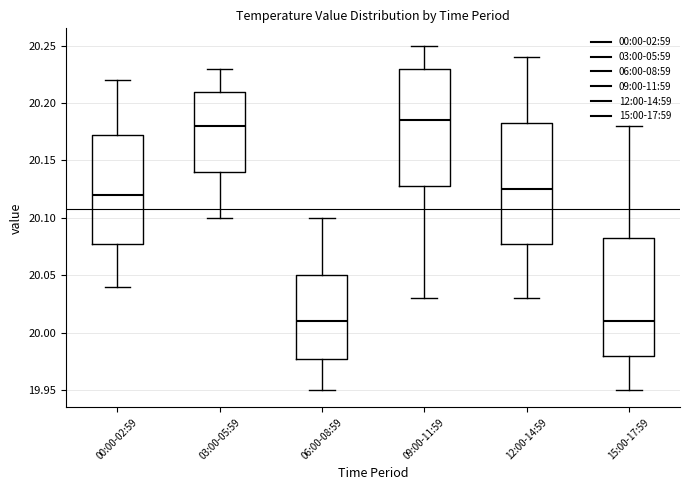

Which box's median line is the highest?

09:00-11:59